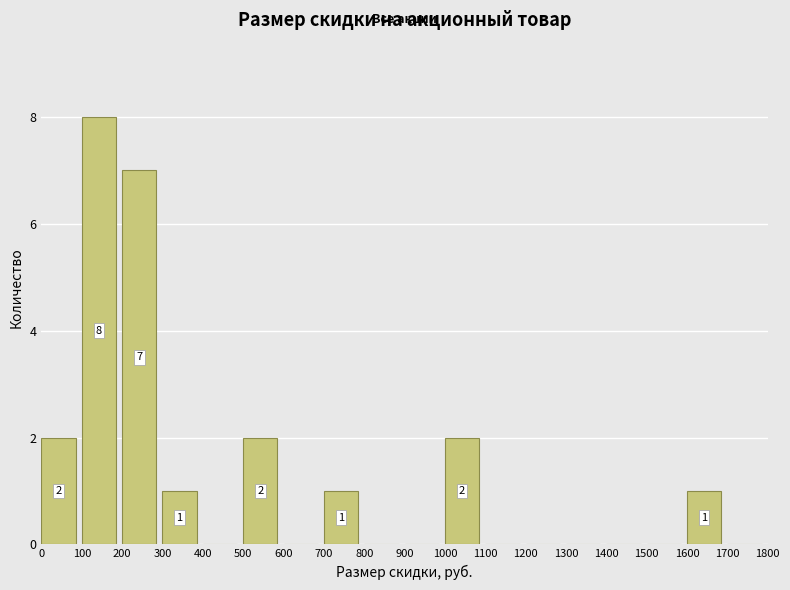

Over which range of the x-axis is the bar tallest?

100 to 200